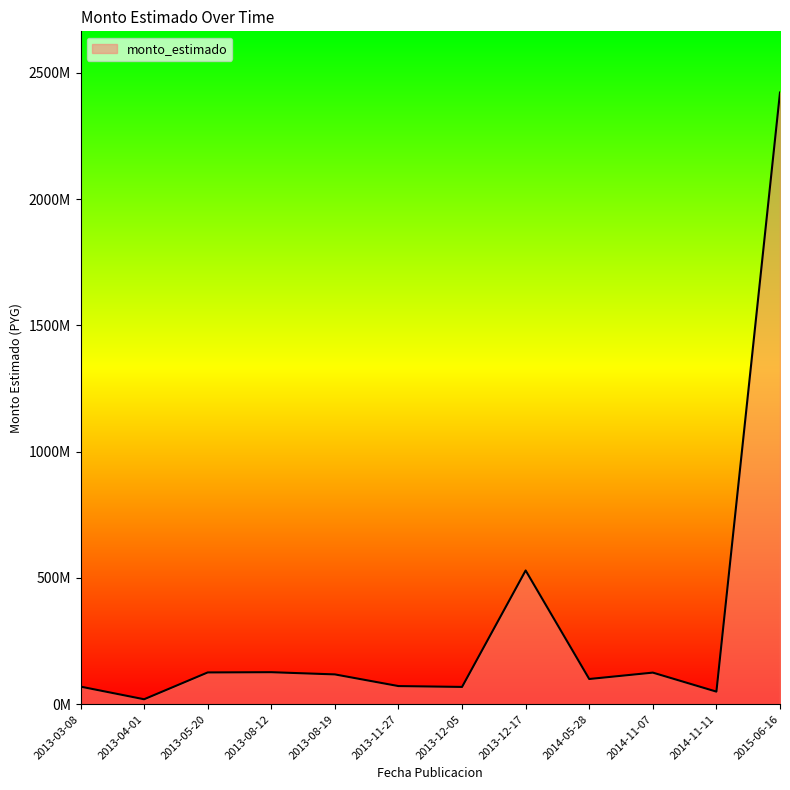

How many points are higher than both their immediate neighbors (excluding endpoints)?

3